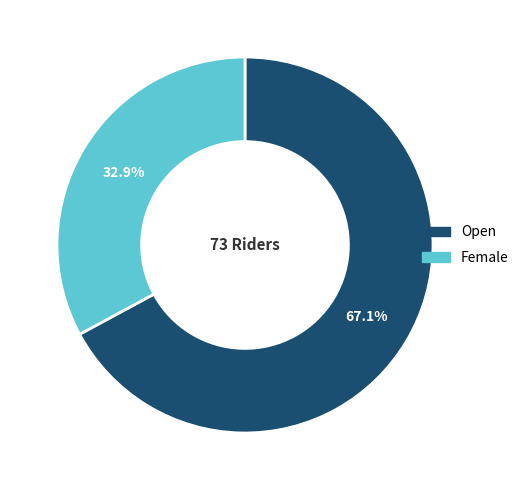

What percentage is the Open slice, to the nearest percent?

67%